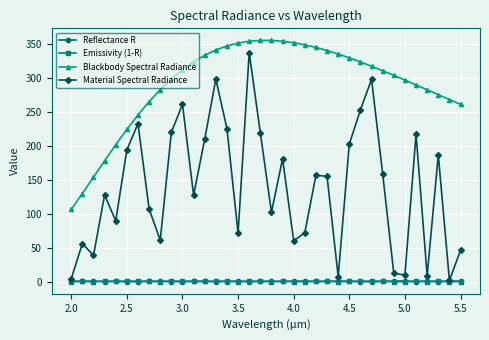

True or false: Blackbody Spectral Radiance and Emissivity (1-R) cross at least once.

False